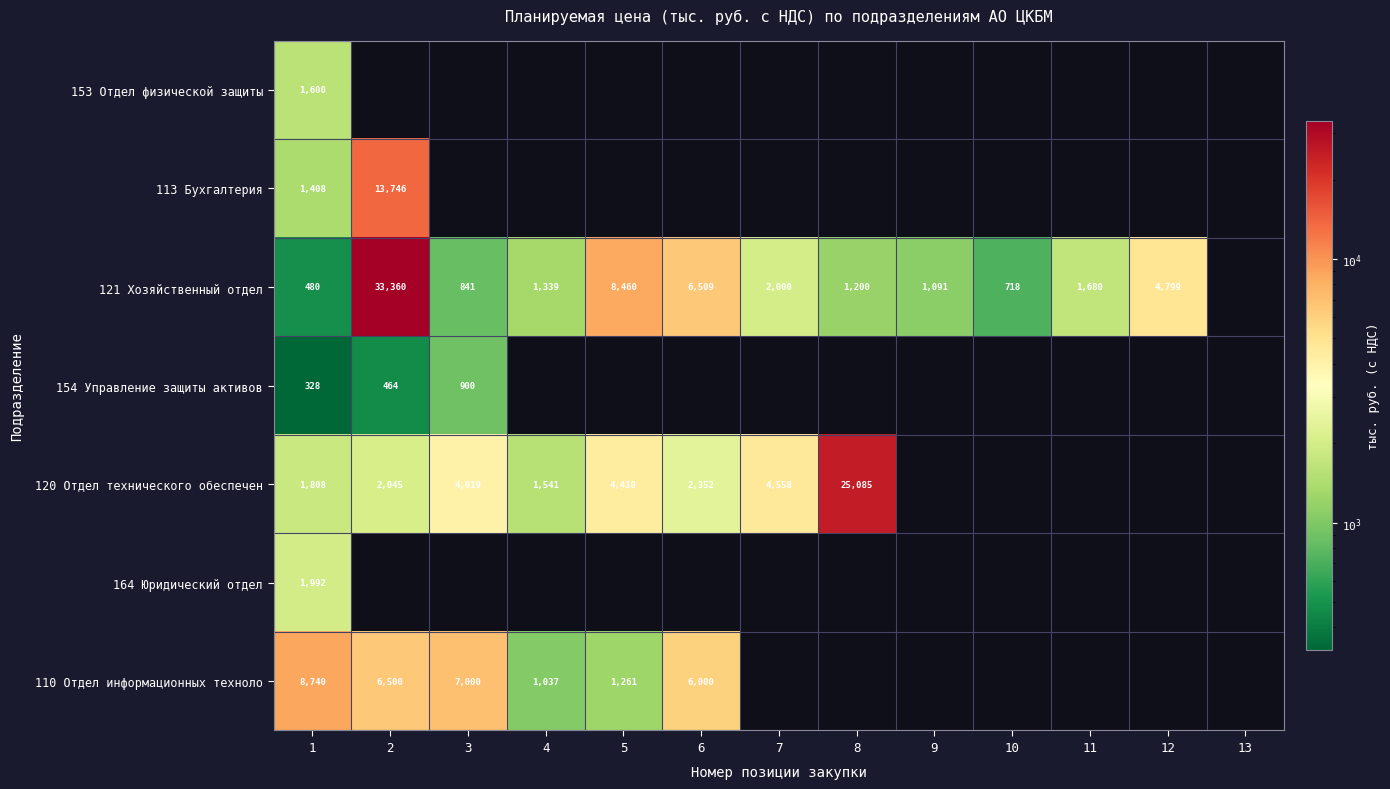

The value of 121 Хозяйственный отдел at 4 is 340. True or false?

False